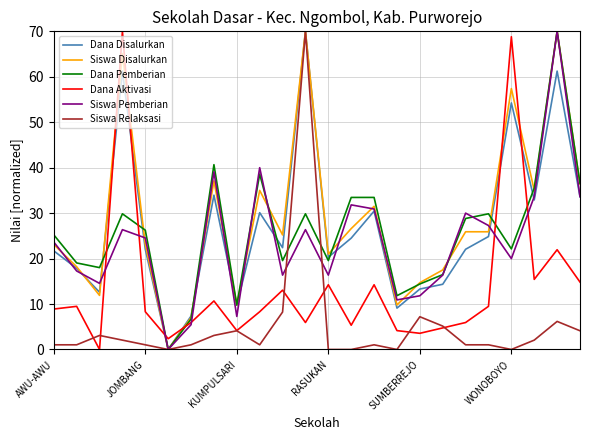

The value of Siswa Pemberian at JOMBANG is 7.2. True or false?

False